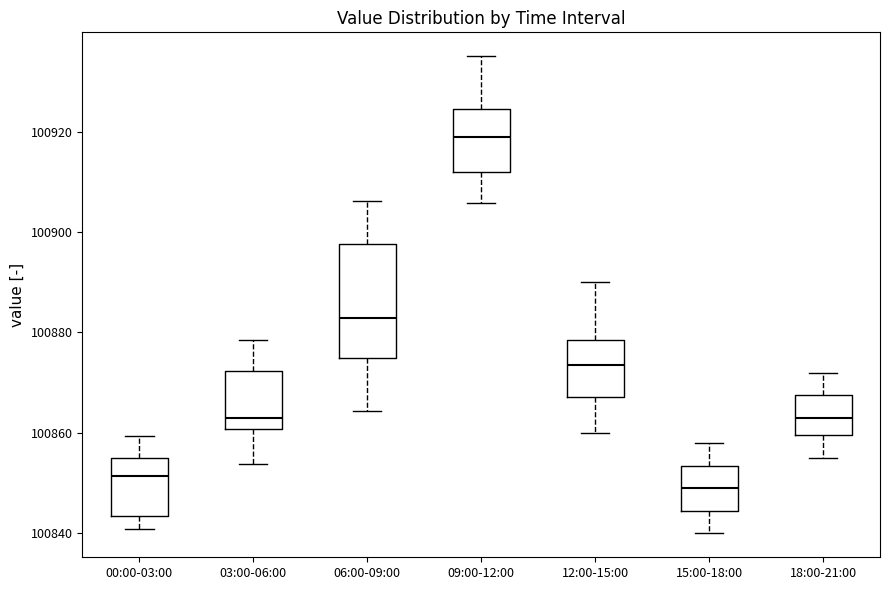

Which box has the lowest median line?

15:00-18:00